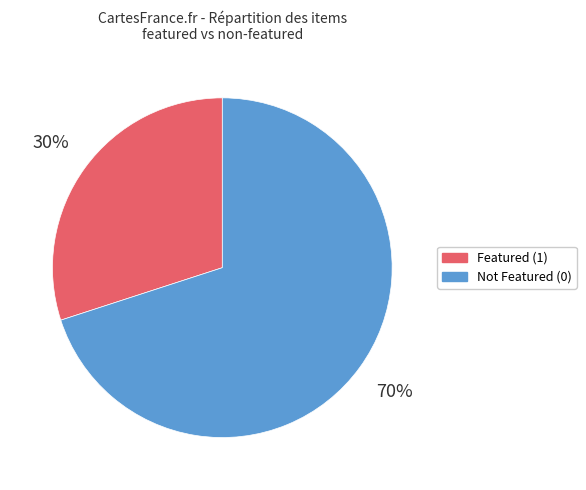

To the nearest percent, what is the average slice percentage?

50%